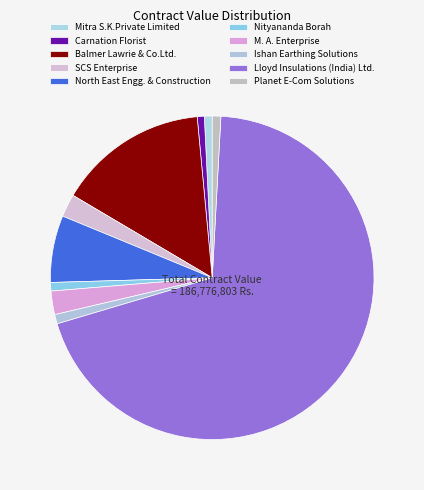

Count the number of slices in the pie.

10